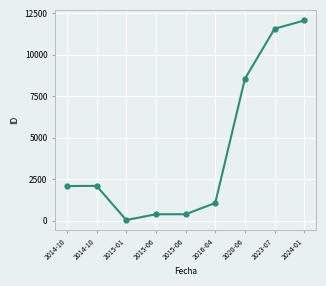

How many points are lower than both their immediate neighbors (excluding endpoints)?

2